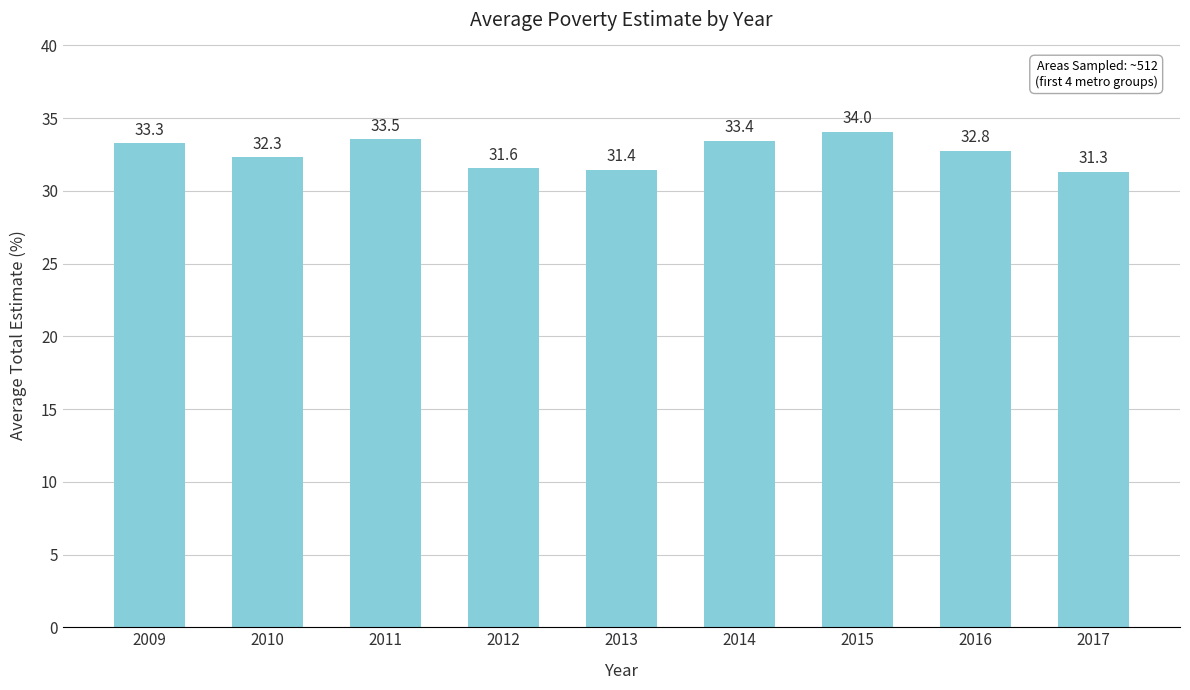

List the labels in order of value, smallest first.

2017, 2013, 2012, 2010, 2016, 2009, 2014, 2011, 2015